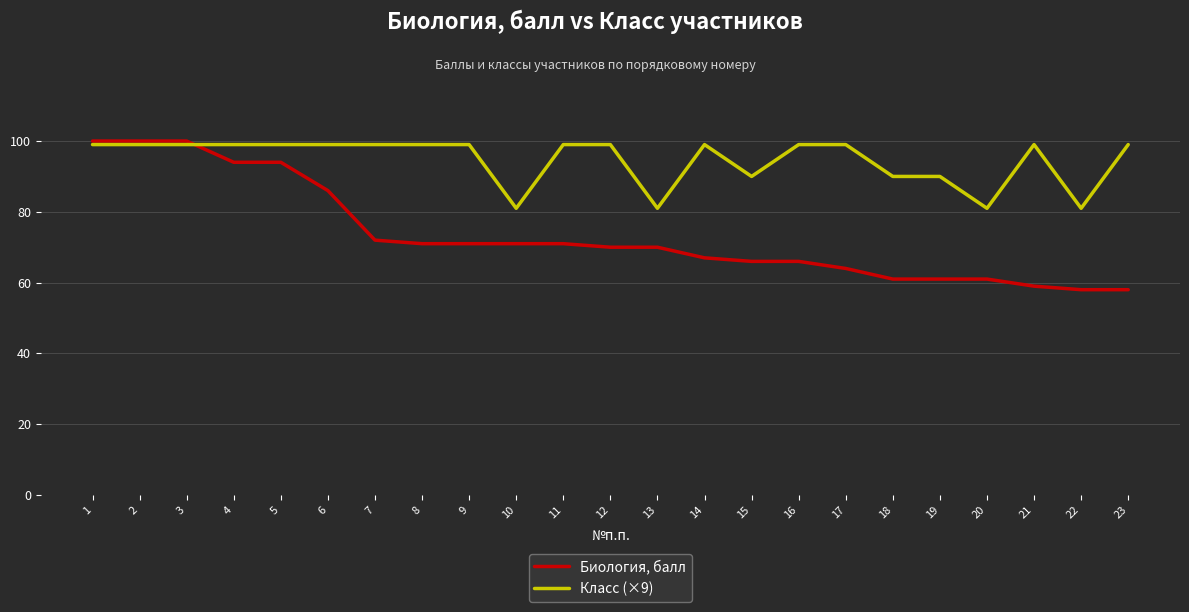

What is the sum of all Класс (×9) values?

2178